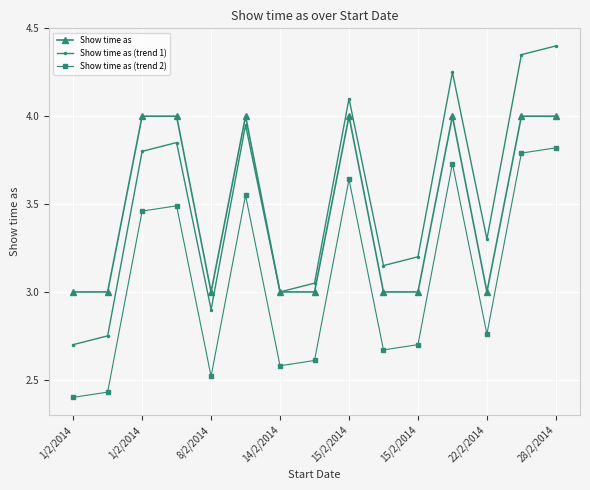

True or false: Show time as and Show time as (trend 2) intersect in this chart.

False